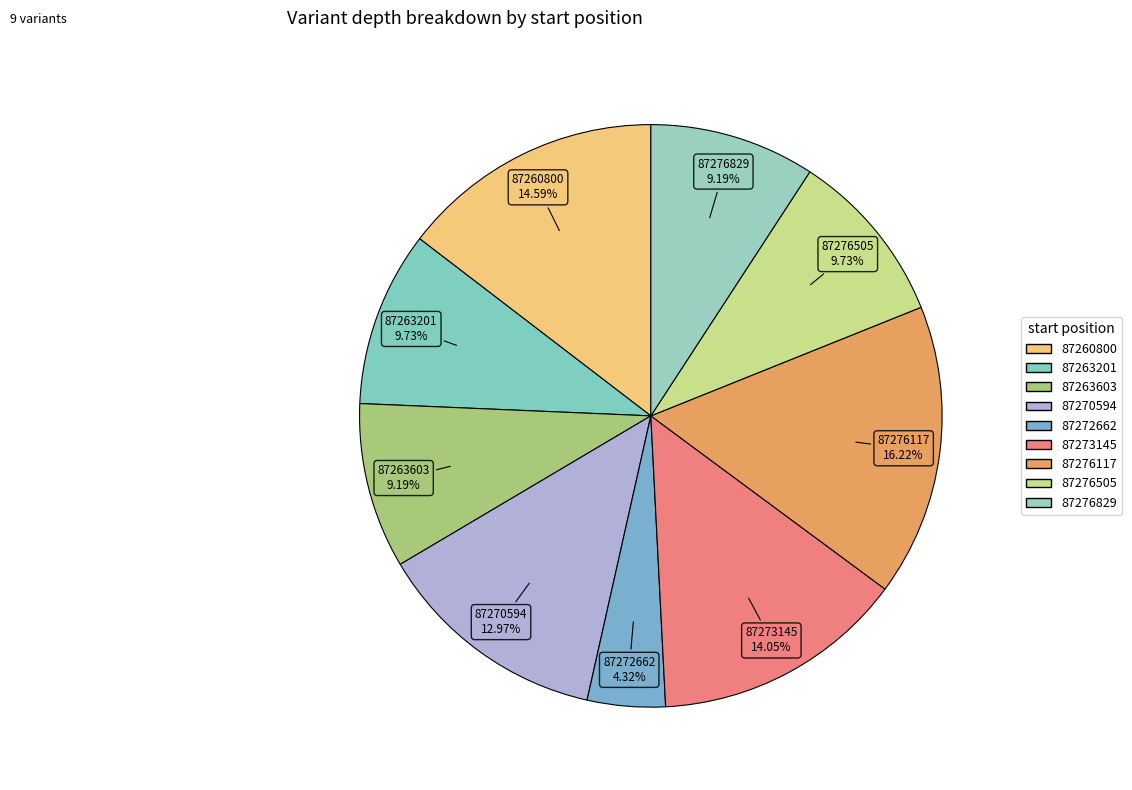

To the nearest percent, what is the combined percentage of 87263201 and 87276505?

19%